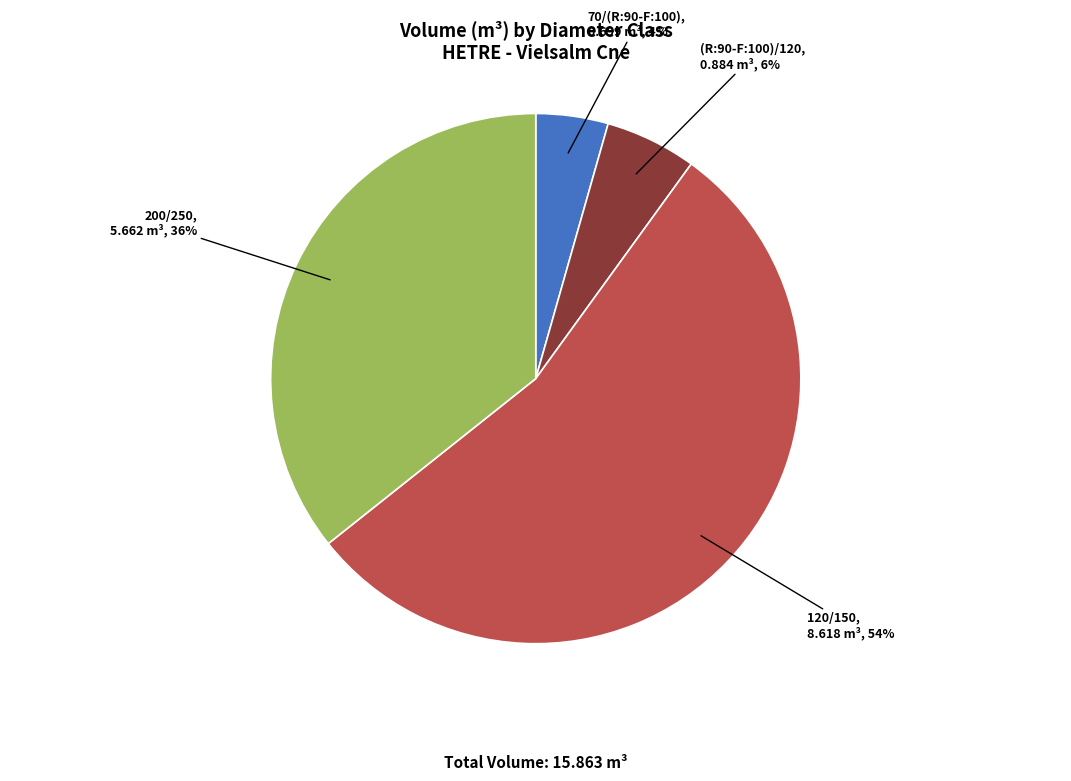

Do 70/(R:90-F:100) and 200/250 together represent more than half of the pie?

No